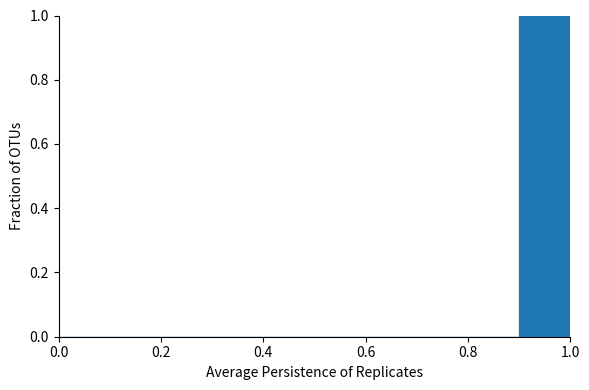

How tall is the bar that spans 0.9 to 1.0 on the x-axis? The values are not printed on the chart, so give them approximately, as read against the axis.

1